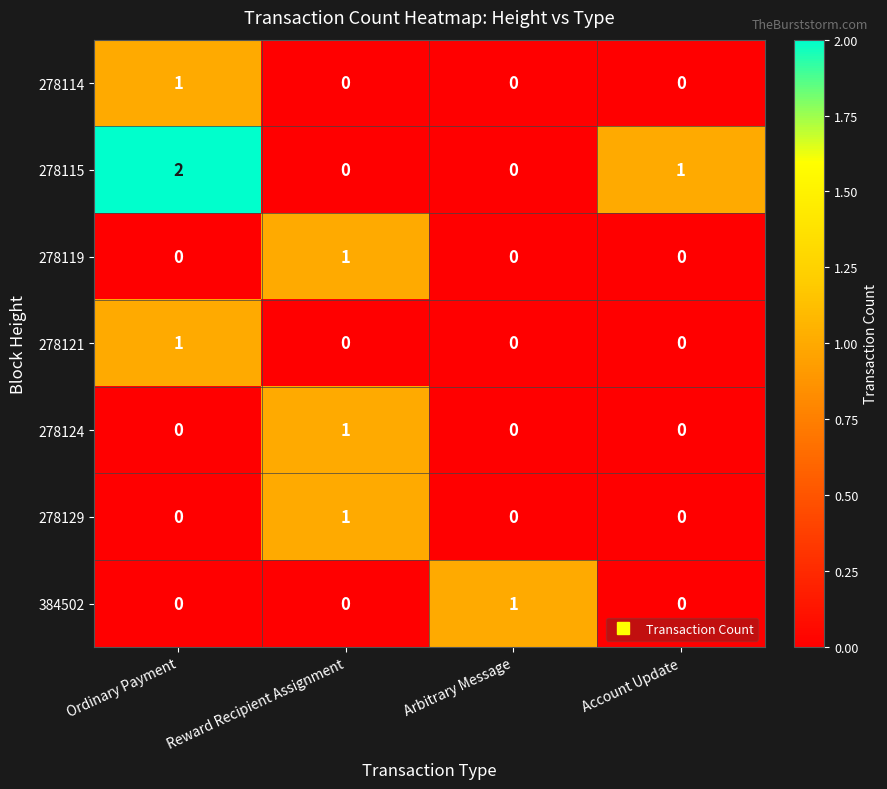

Count the number of categories in the chart.

4